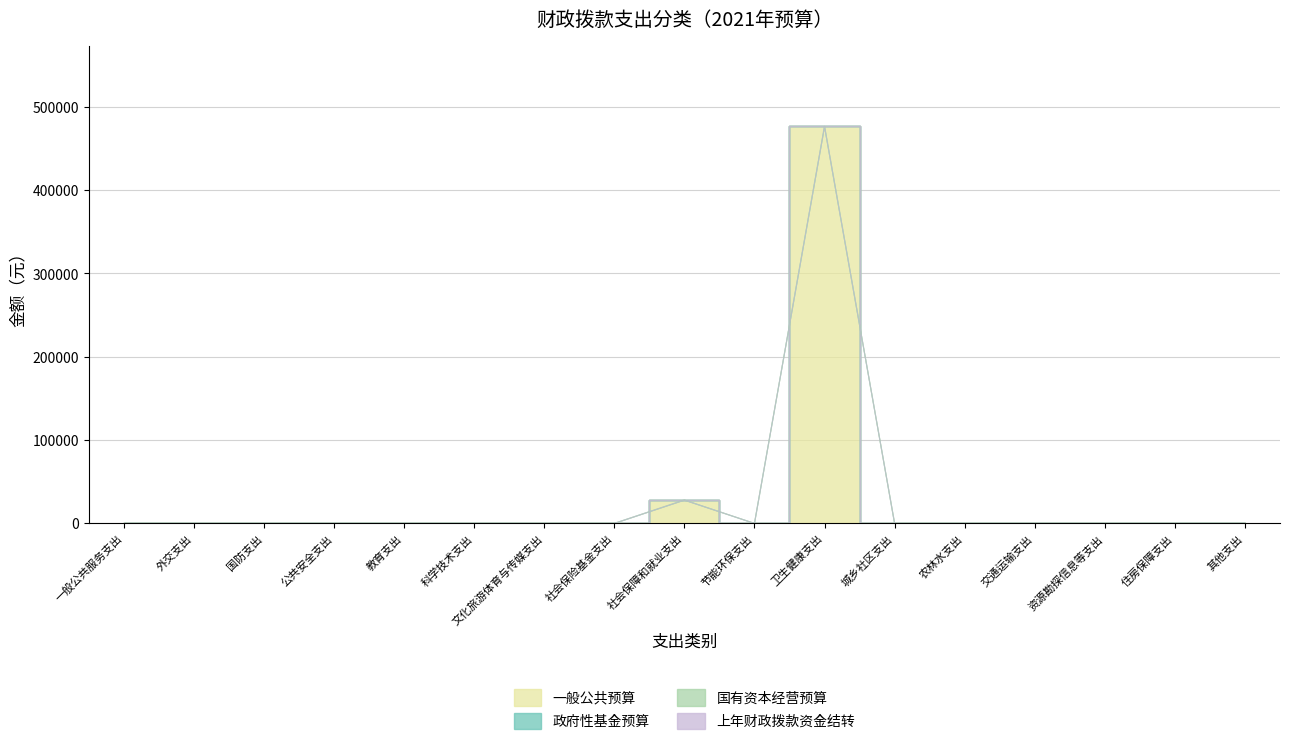

How many lines are shown in the chart?

4